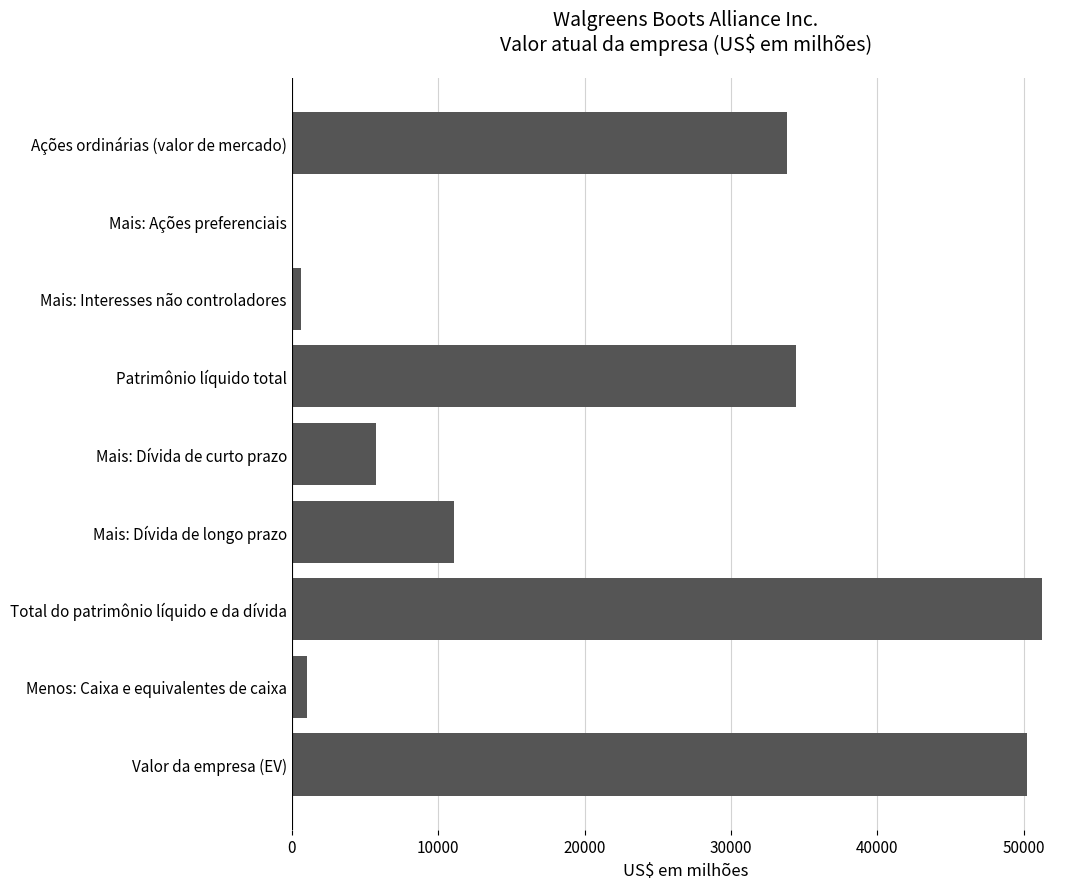

Which has a higher value, Mais: Ações preferenciais or Valor da empresa (EV)?

Valor da empresa (EV)